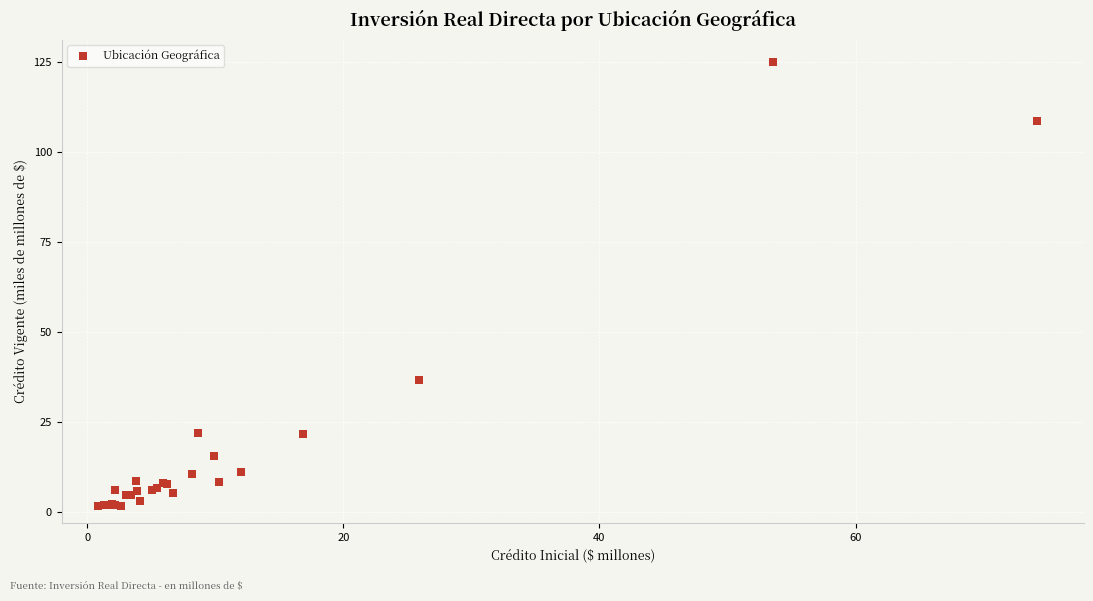

What Y value in the scatter plot is closest to 63?

36.7